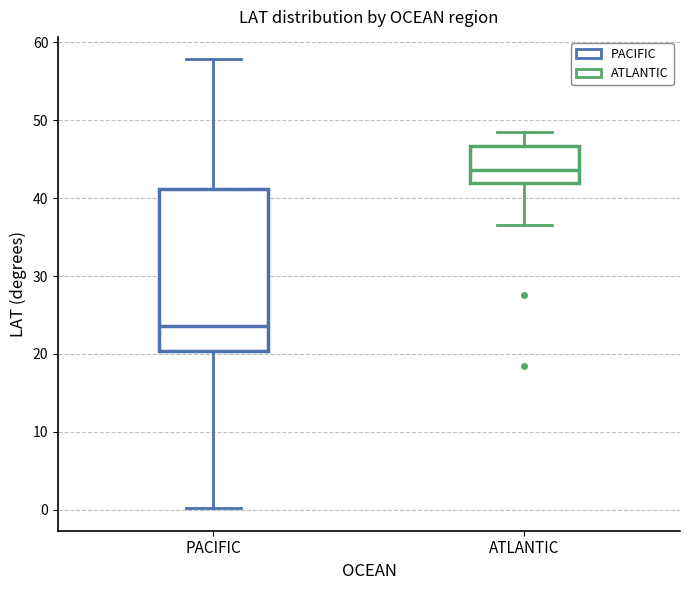

Which box has the highest median line?

ATLANTIC